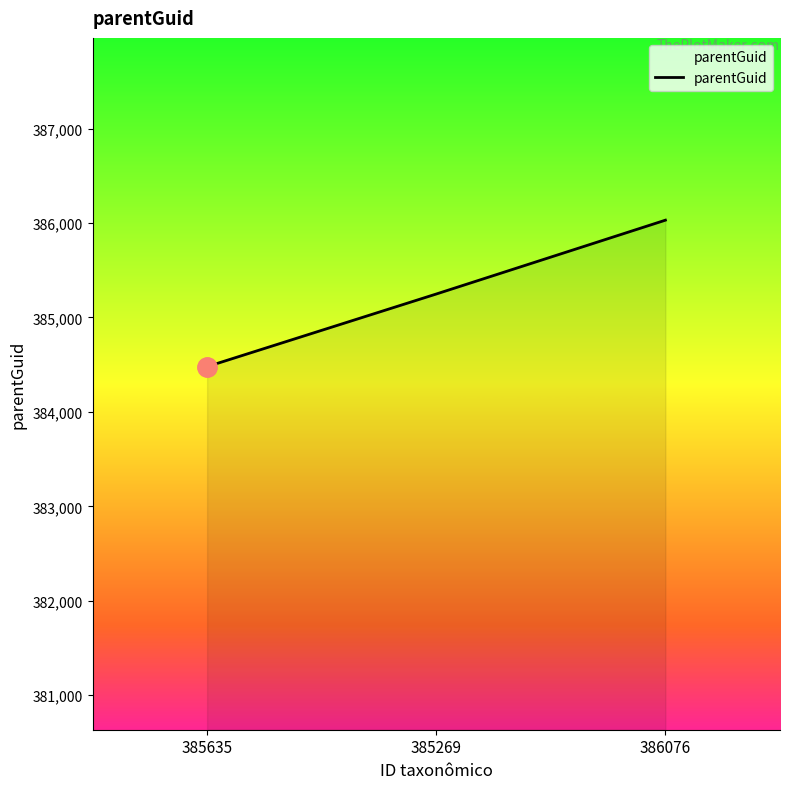

What position from the left is 385635?

1